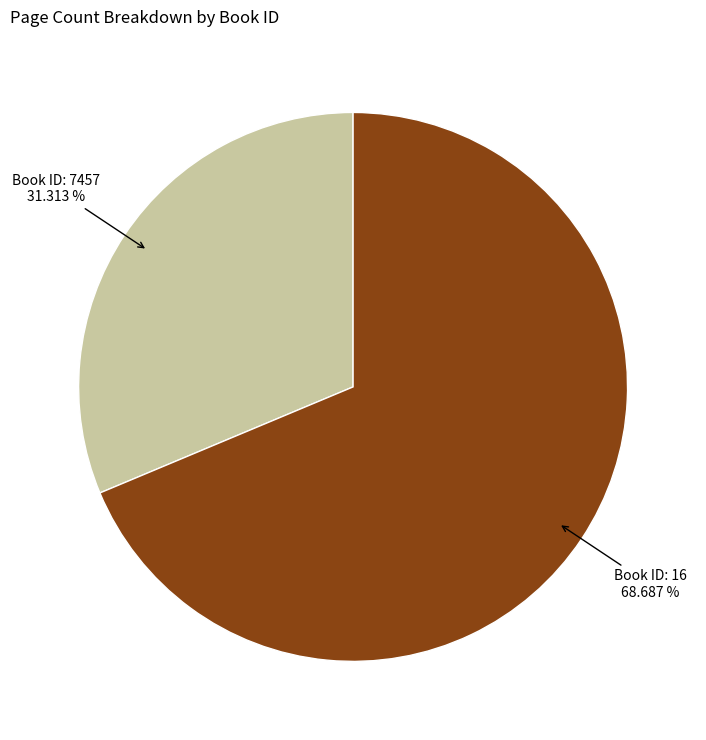

Is there a majority slice in this chart?

Yes